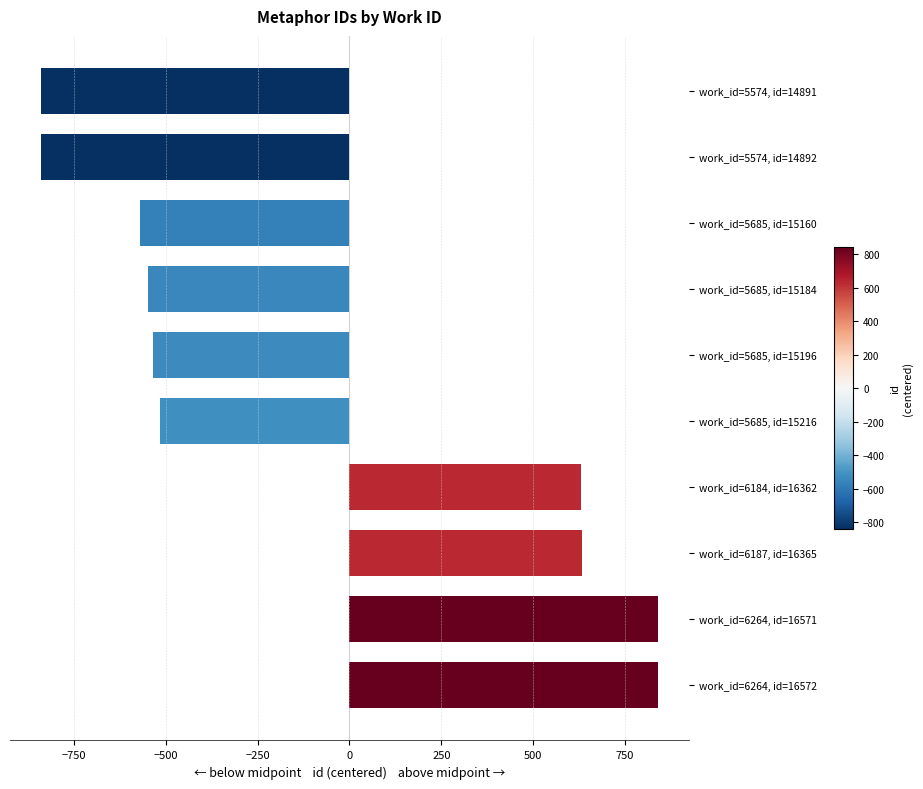

How many values are below zero?

6